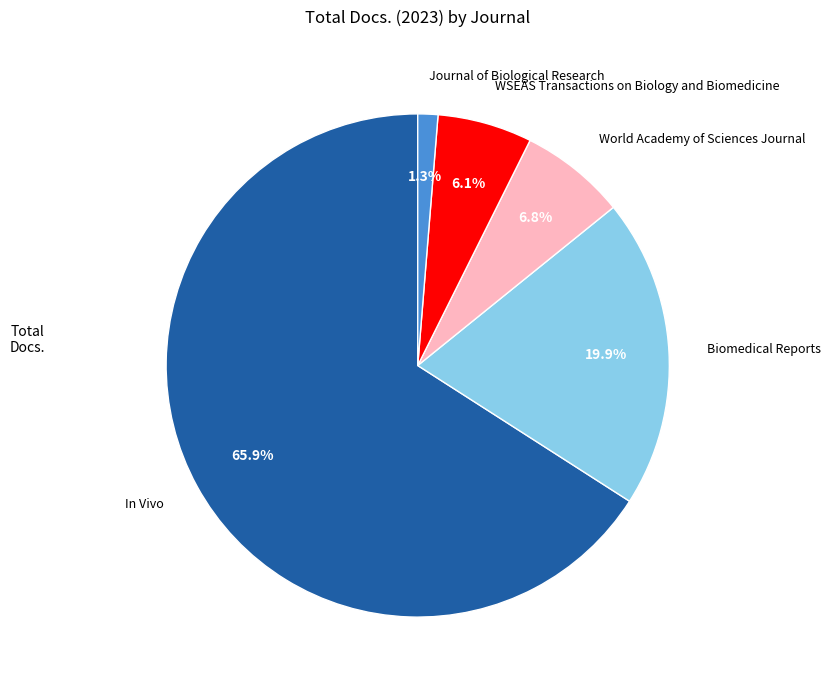

Which category has the smallest portion of the pie?

Journal of Biological Research